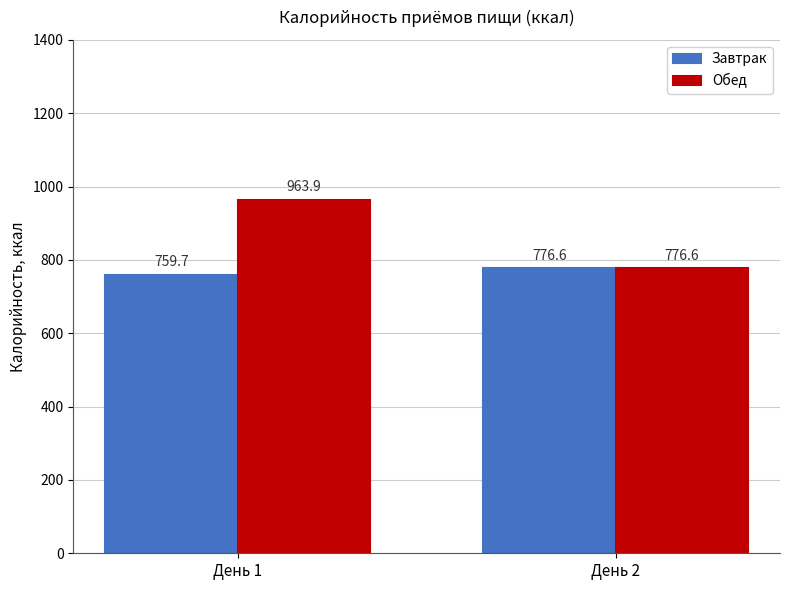

Count the number of data series in this chart.

2